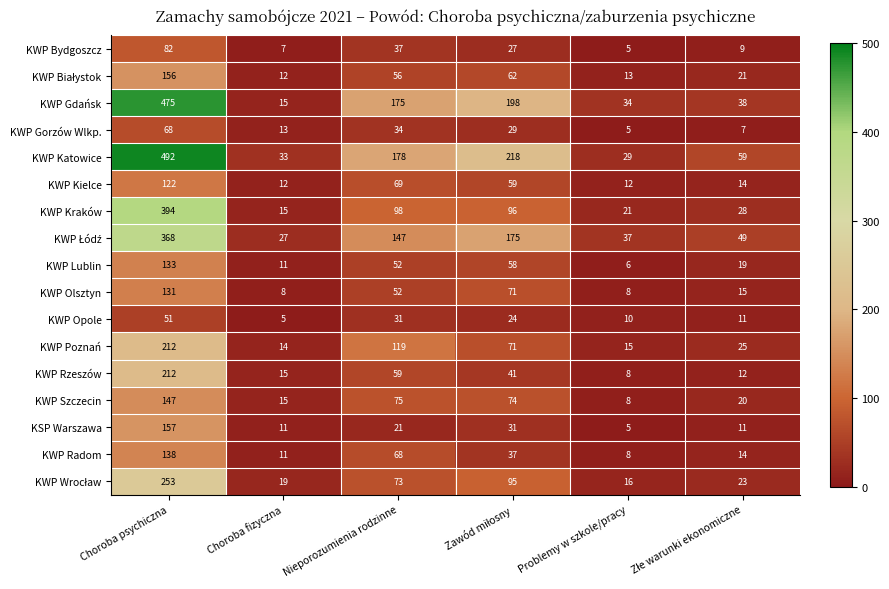

What is the sum of the KWP Gdańsk values at Choroba fizyczna and Nieporozumienia rodzinne?

190